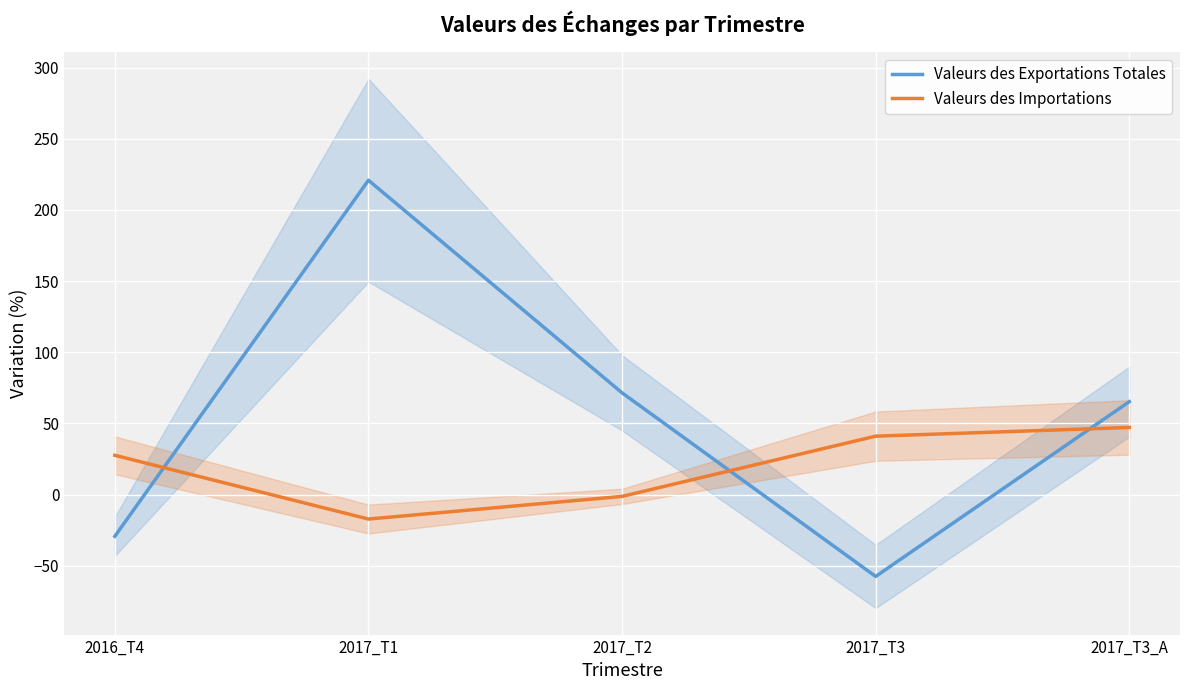

Is it true that Valeurs des Importations equals -30.5 at 2017_T1?

False